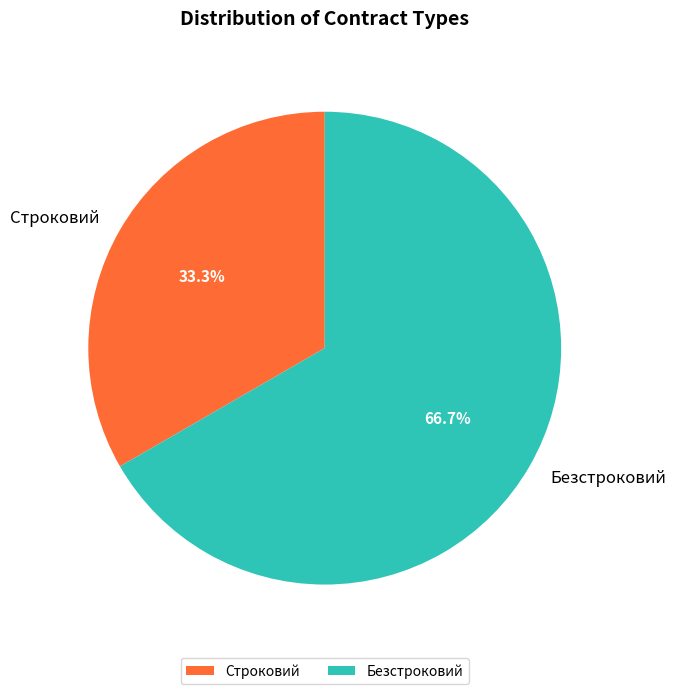

What is the largest slice in the pie chart?

Безстроковий